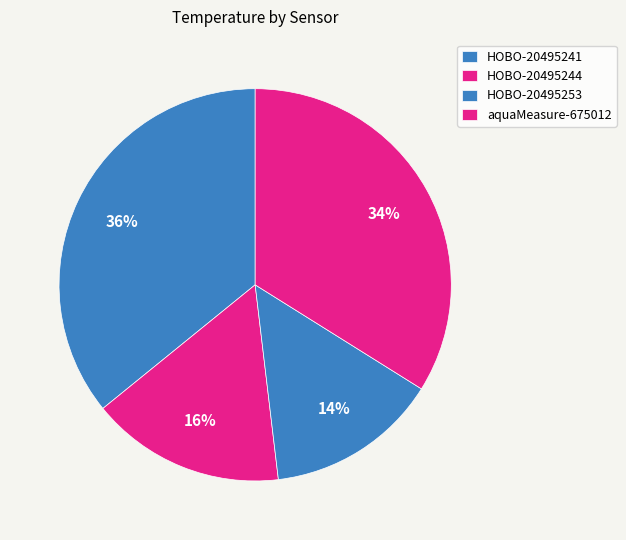

Is it true that HOBO-20495253 is 1% of the pie?

False